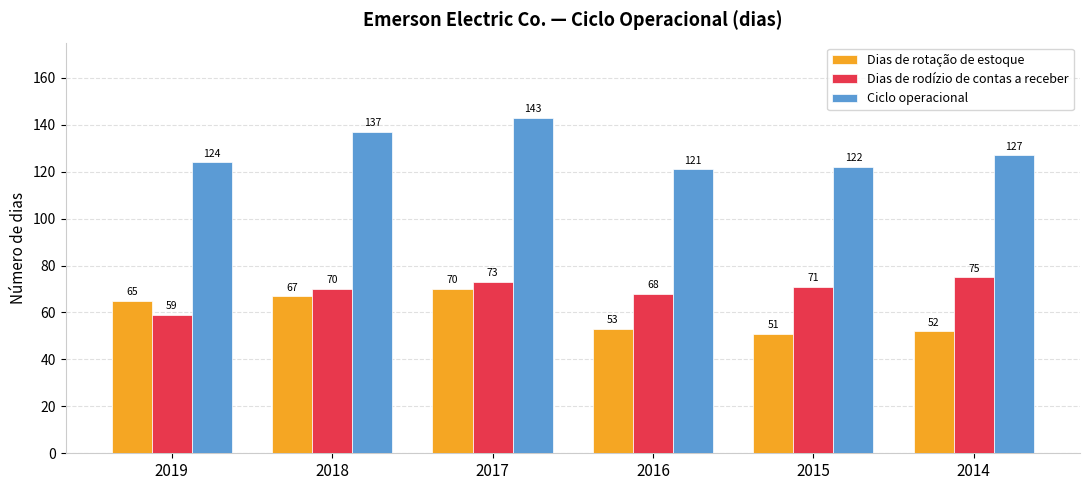

What is the value of the Ciclo operacional bar at the 6th from the left?

127